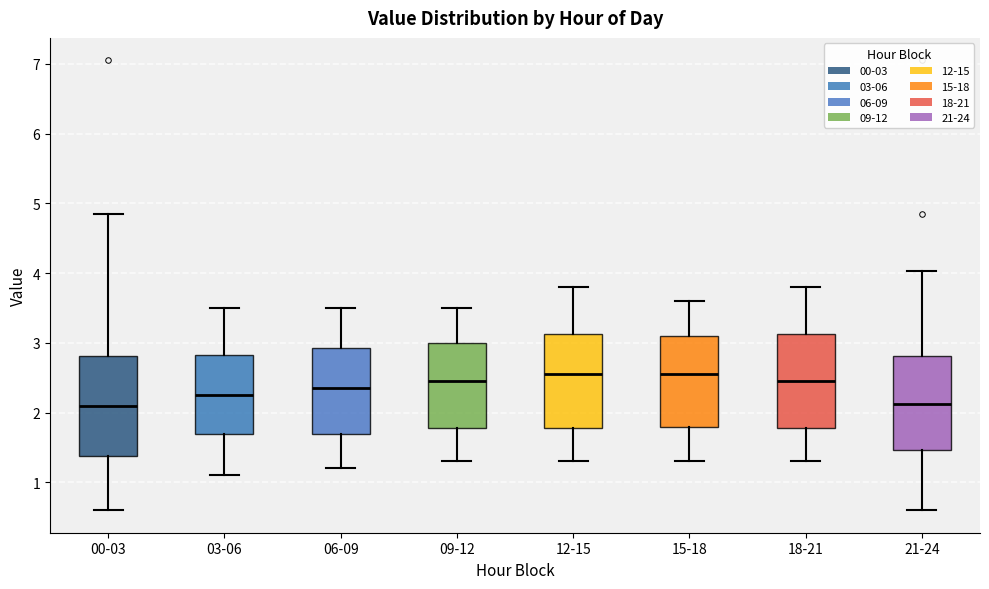

Where does the median line of the box for 03-06 sit on the y-axis? The values are not printed on the chart, so give them approximately, as read against the axis.

2.3